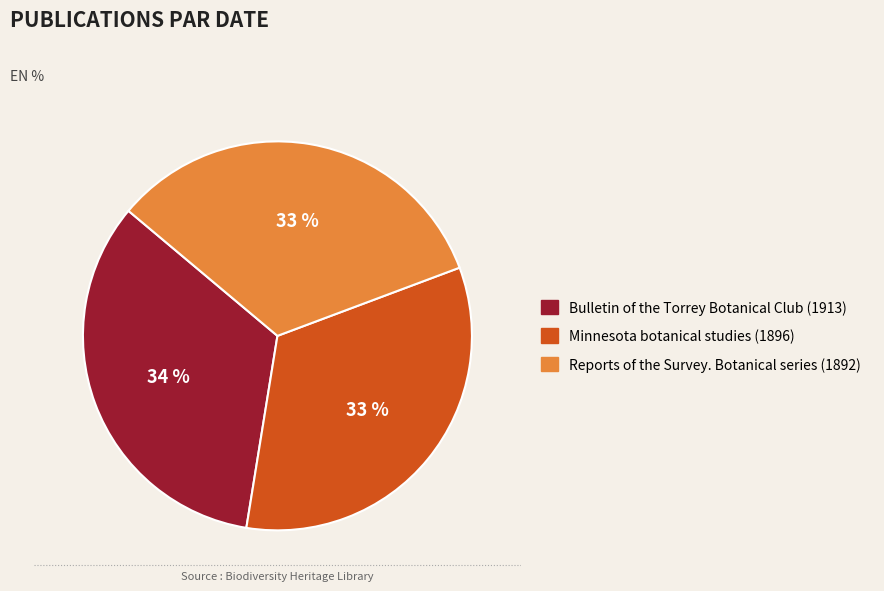

To the nearest percent, what is the average slice percentage?

33%